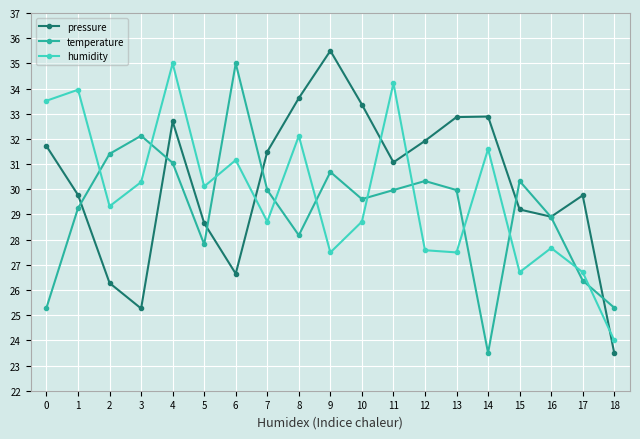

What is the value of the temperature point at the 6th from the left?

27.8